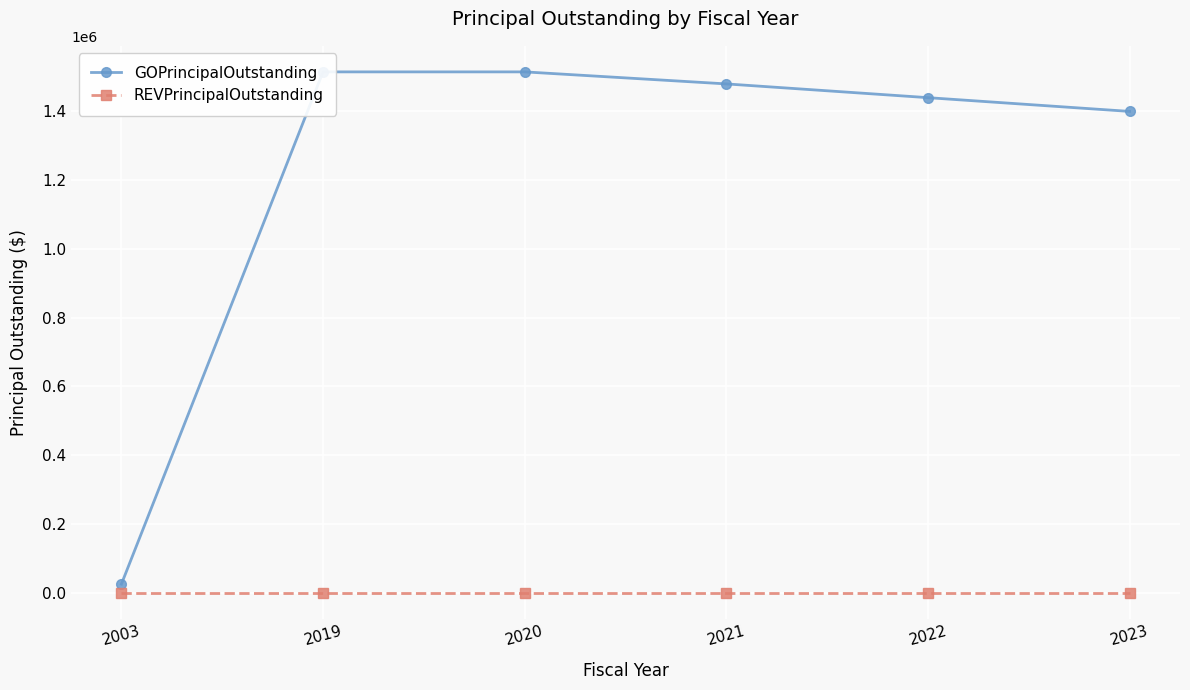

The GOPrincipalOutstanding series shows 947791 at 2023. True or false?

False